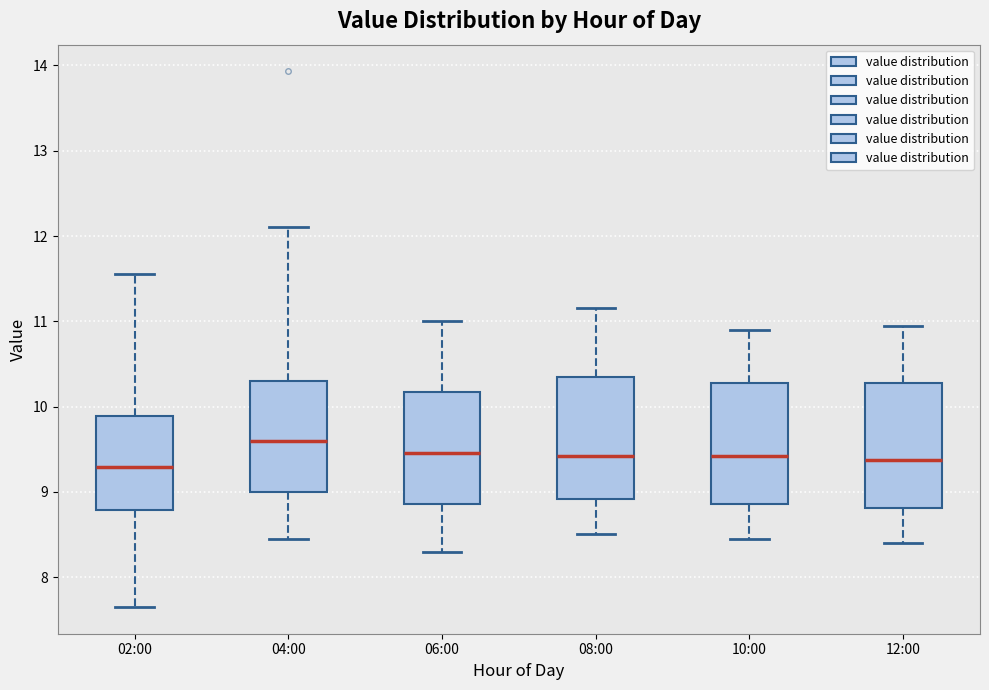

Reading left to right, transcribe this box plot: for each box, give where its median line is, the range the box spans, and where its two whiskers end, as read against the y-axis. The values are not printed on the chart, so give them approximately, as read against the axis.

02:00: median 9.3, box 8.8 to 9.9, whiskers 7.7 to 11.6
04:00: median 9.6, box 9.0 to 10.3, whiskers 8.5 to 12.1
06:00: median 9.5, box 8.9 to 10.2, whiskers 8.3 to 11.0
08:00: median 9.4, box 8.9 to 10.4, whiskers 8.5 to 11.2
10:00: median 9.4, box 8.9 to 10.3, whiskers 8.5 to 10.9
12:00: median 9.4, box 8.8 to 10.3, whiskers 8.4 to 11.0